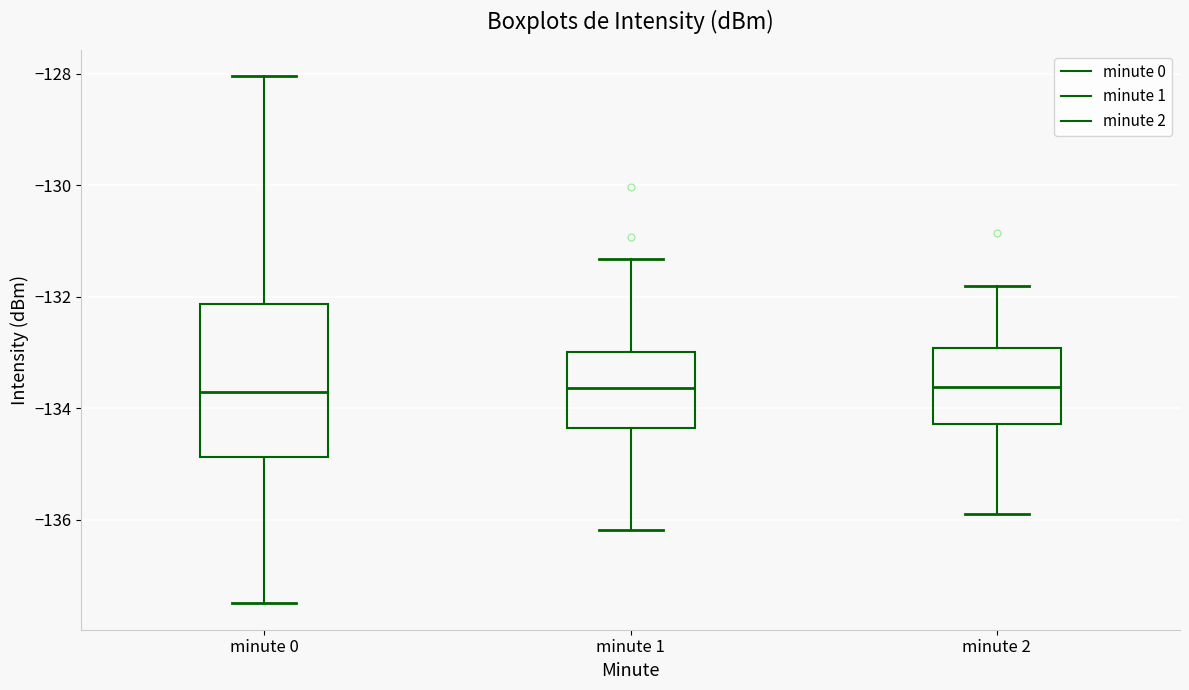

Where is the upper edge of the box for minute 0 on the y-axis? The values are not printed on the chart, so give them approximately, as read against the axis.

-132.2